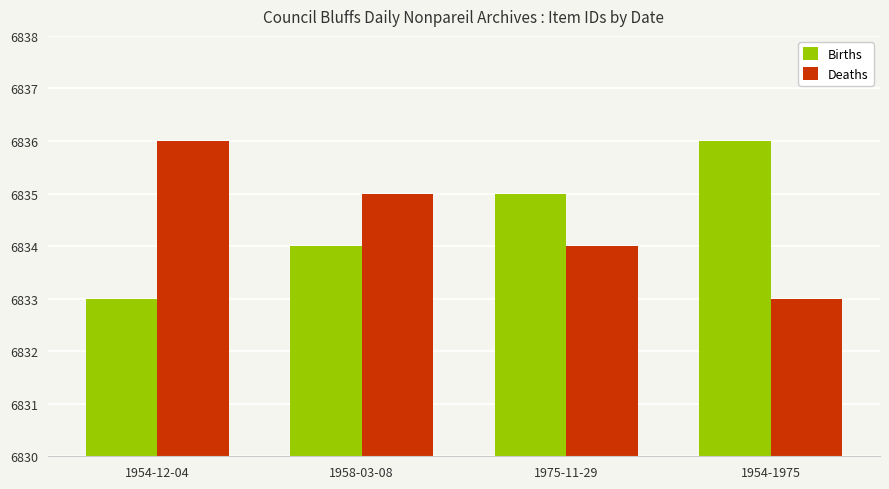

What is the spread (max minus min) of values at 1954-12-04?

3